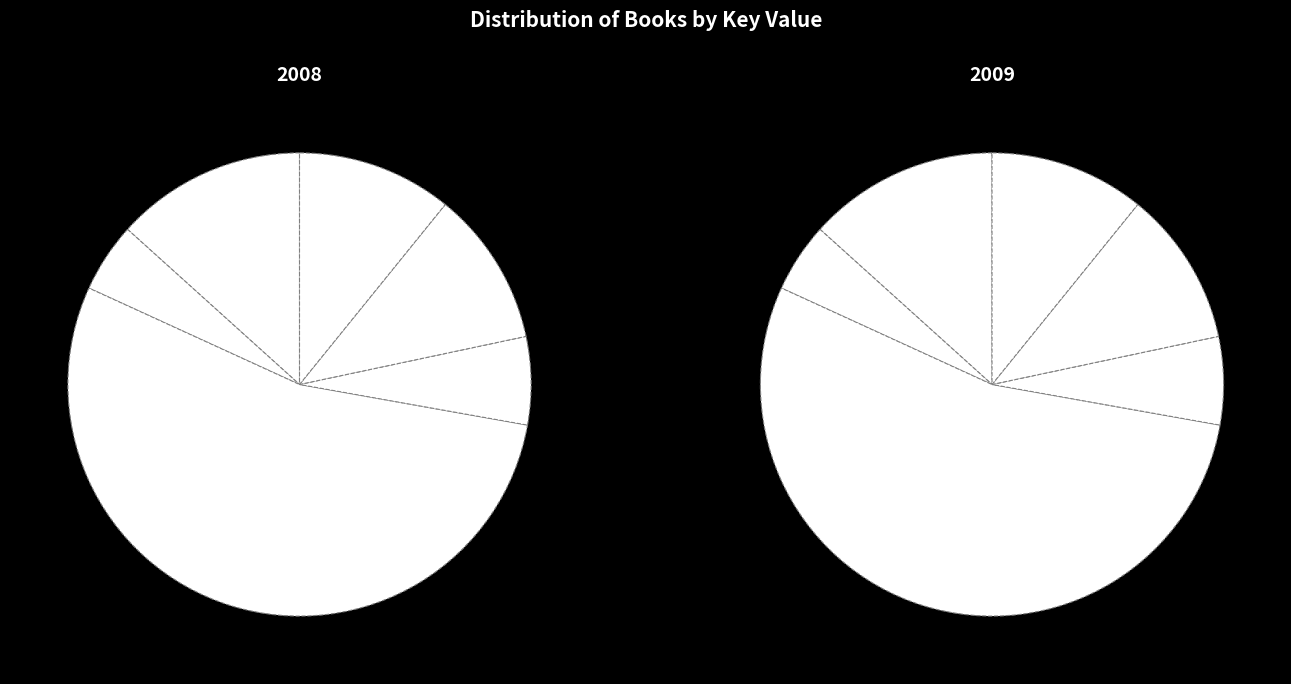

Does YOU(r) Teen: Losing Weight account for over 50% of the chart?

Yes